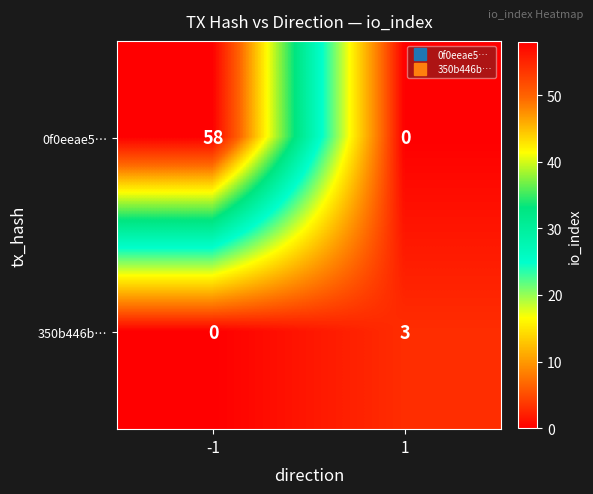

What is the spread (max minus min) of values at -1?

58